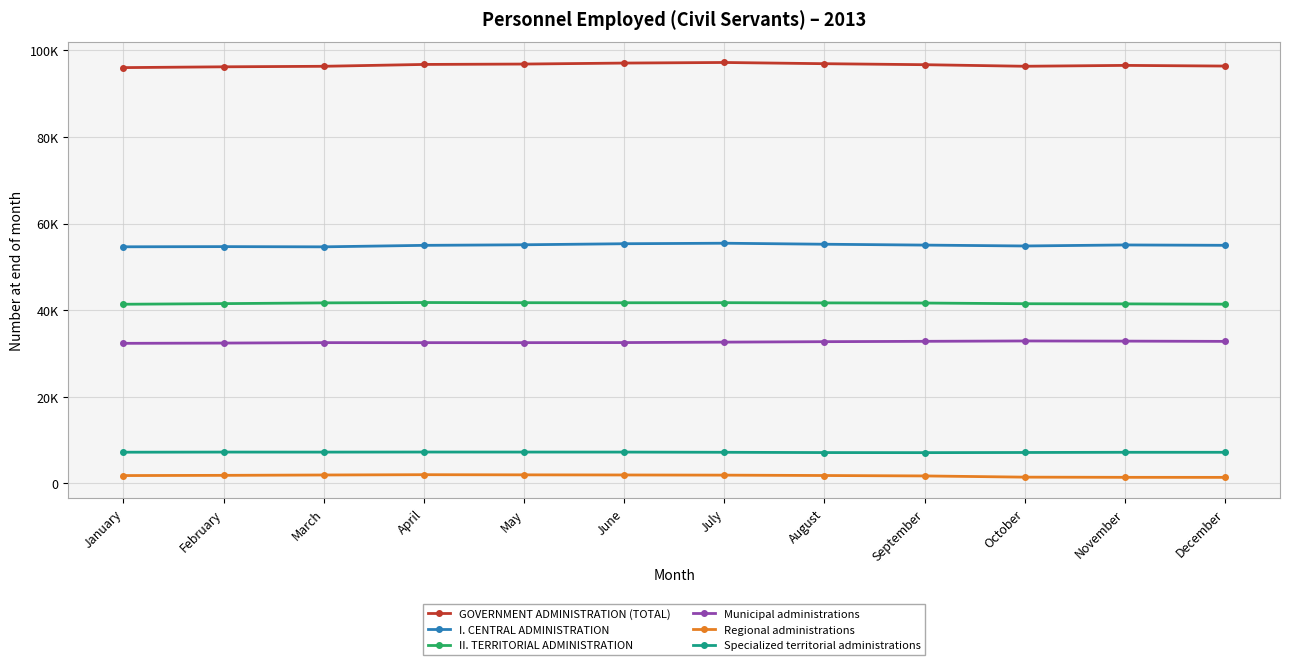

What is the approximate value of I. CENTRAL ADMINISTRATION at July, to the nearest 100?

55400